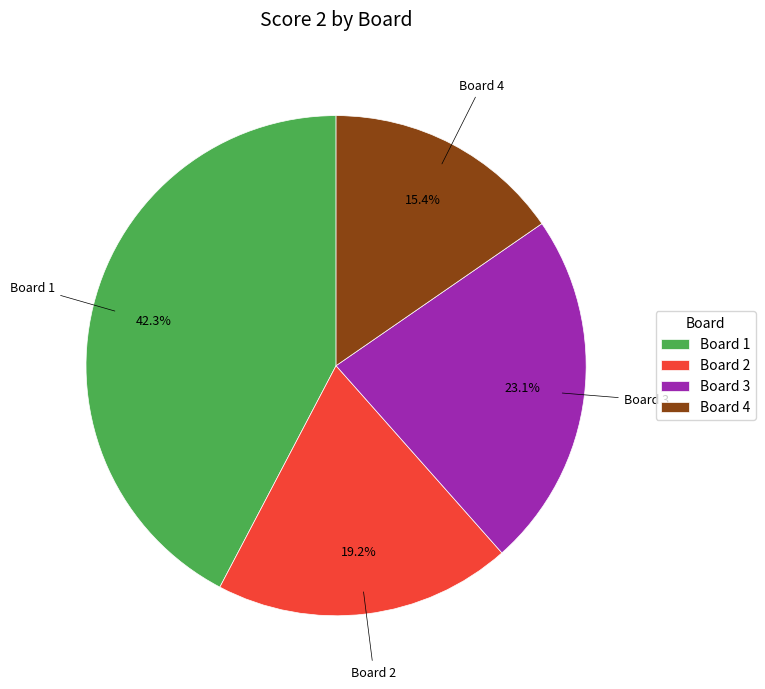

How many segments does this pie chart have?

4